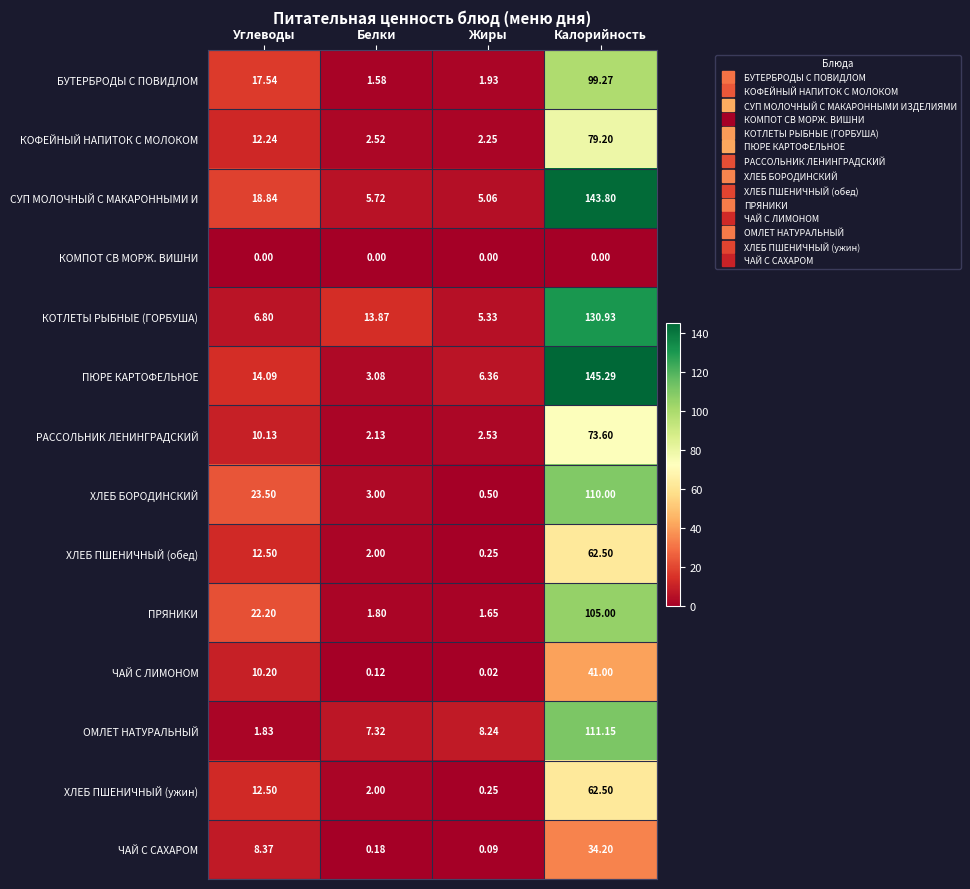

At which label does СУП МОЛОЧНЫЙ С МАКАРОННЫМИ И reach its minimum?

Жиры